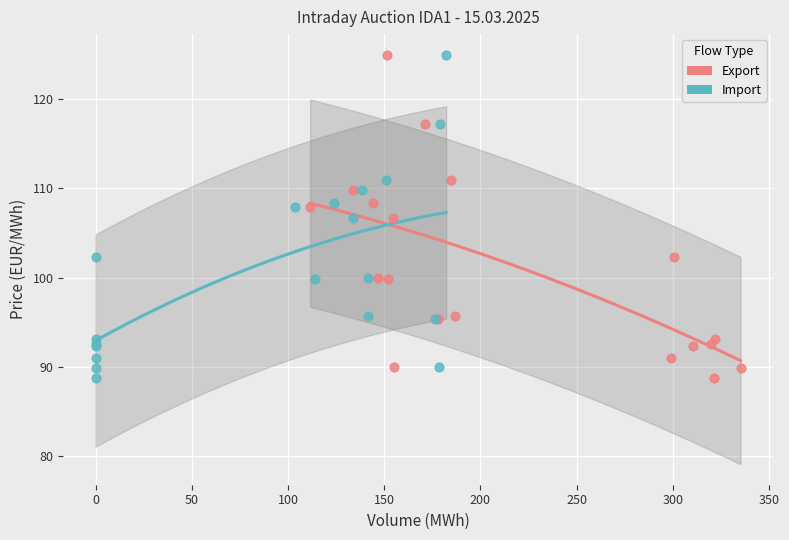

What are all the series names shown in the legend?

Export, Import